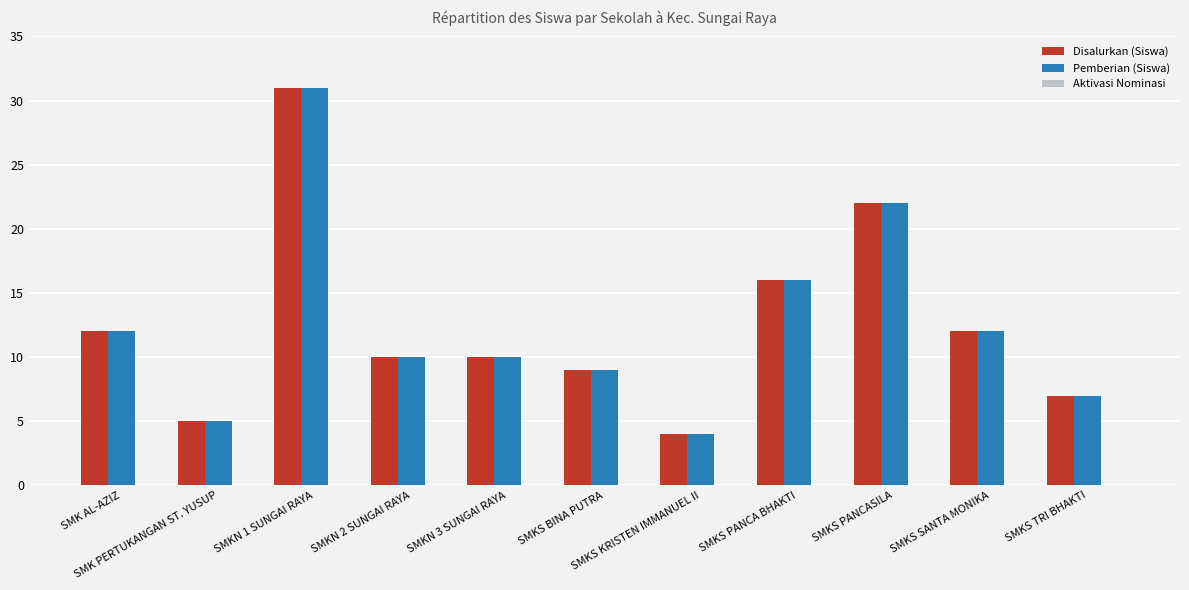

What is the difference between the highest and lowest values at SMKN 2 SUNGAI RAYA?

0